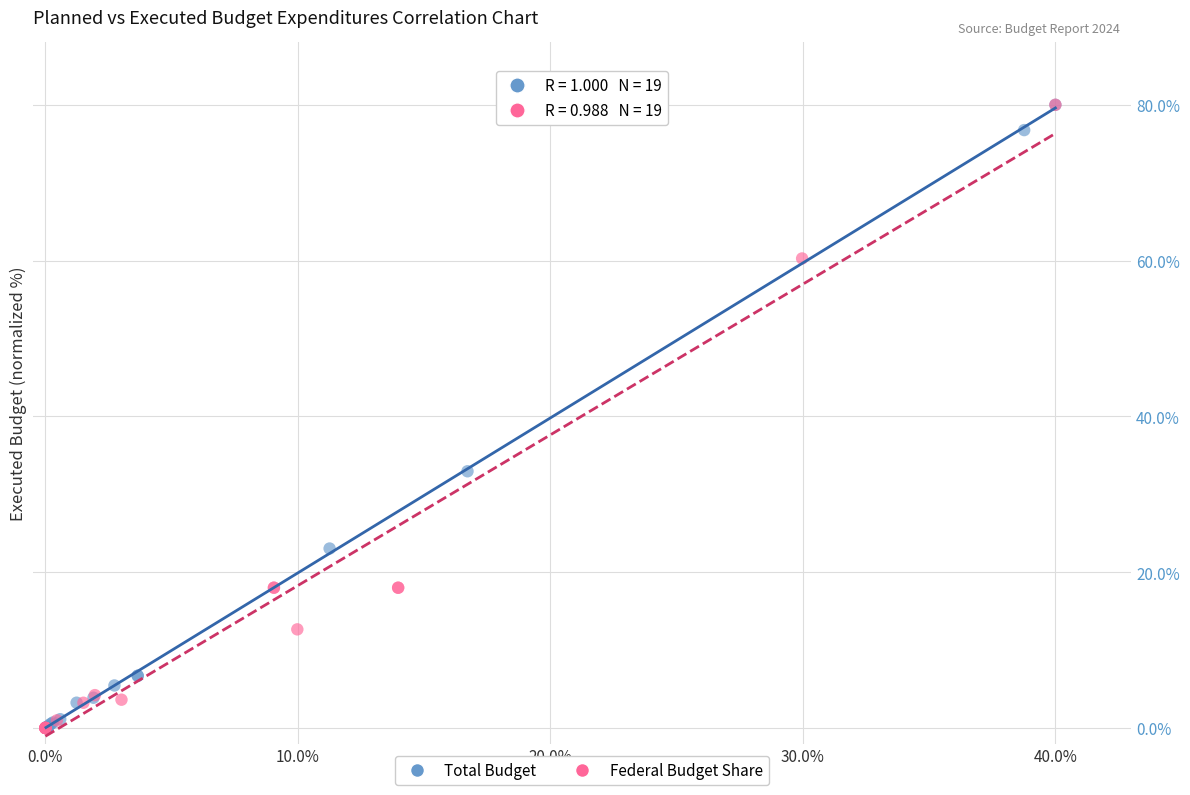

What are all the series names shown in the legend?

Total Budget, Federal Budget Share